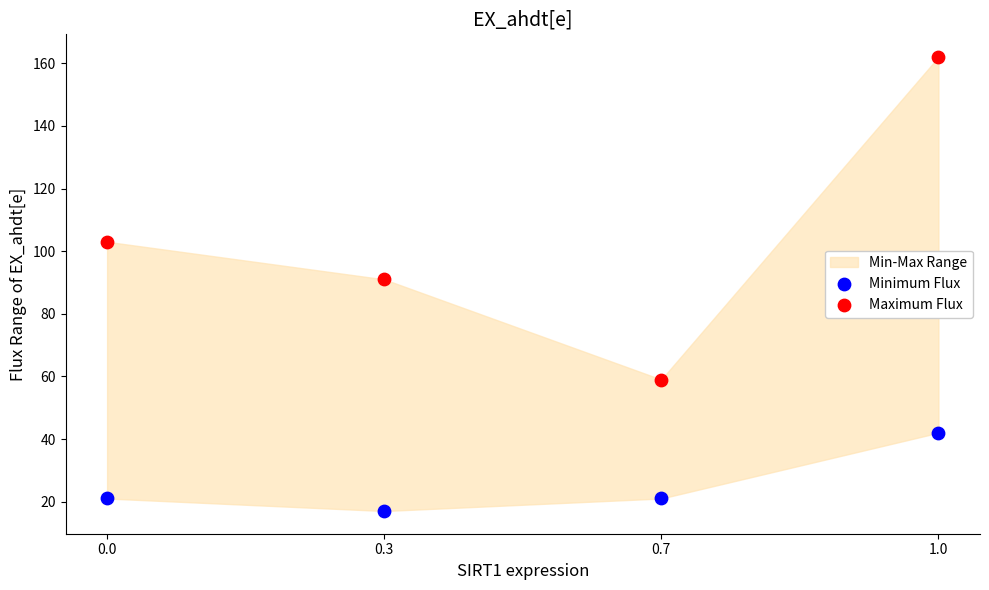

Across all data points, what is the range of Y values (max minus min)?

145